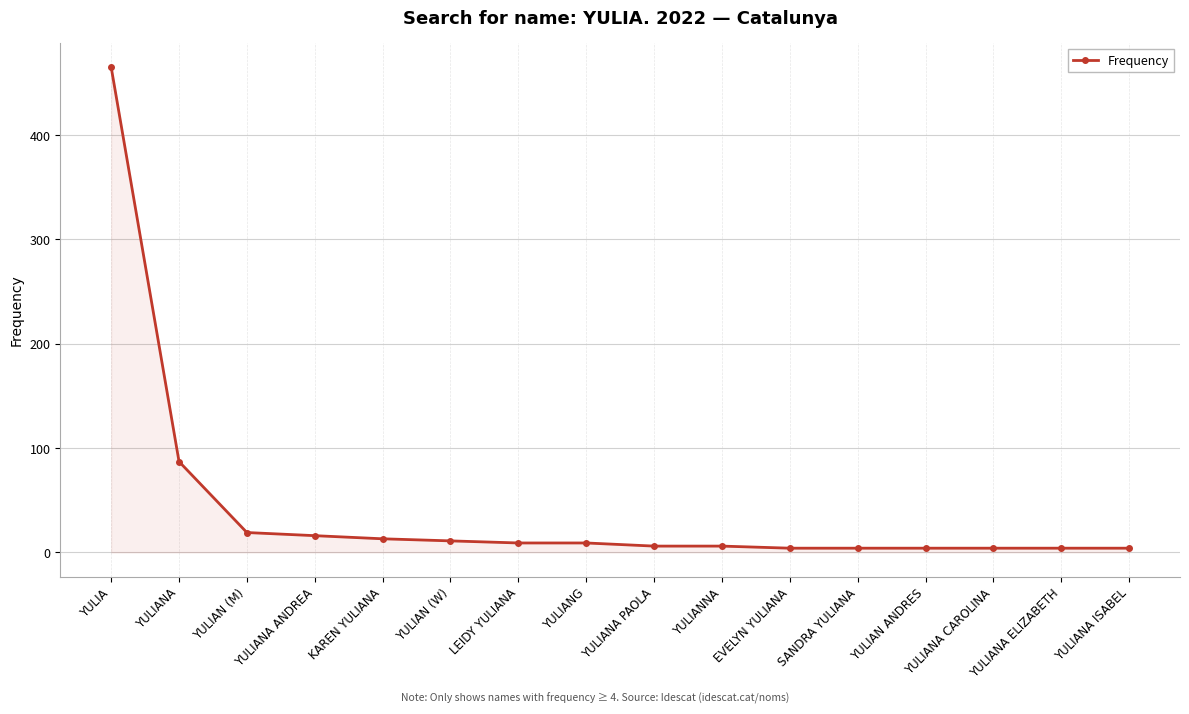

Between YULIAN ANDRES and YULIANG, which is larger?

YULIANG